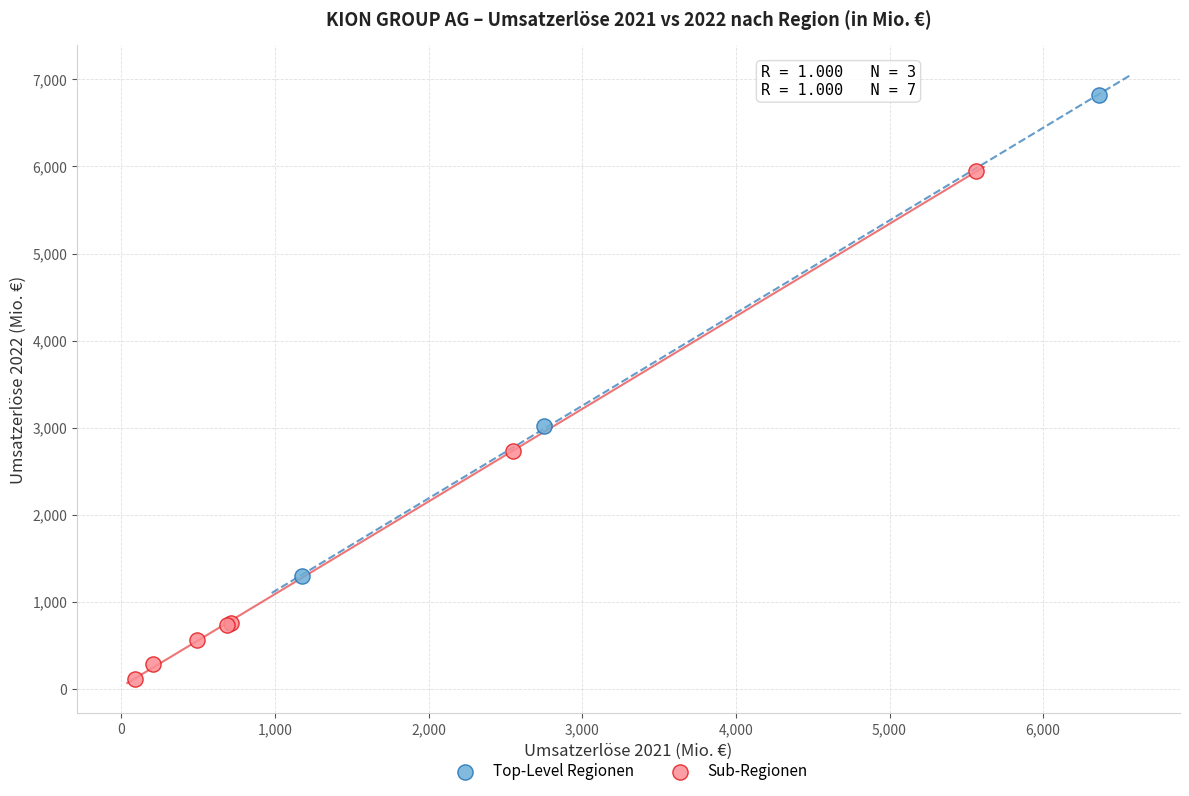

Which series contains the highest Y value?

Top-Level Regionen